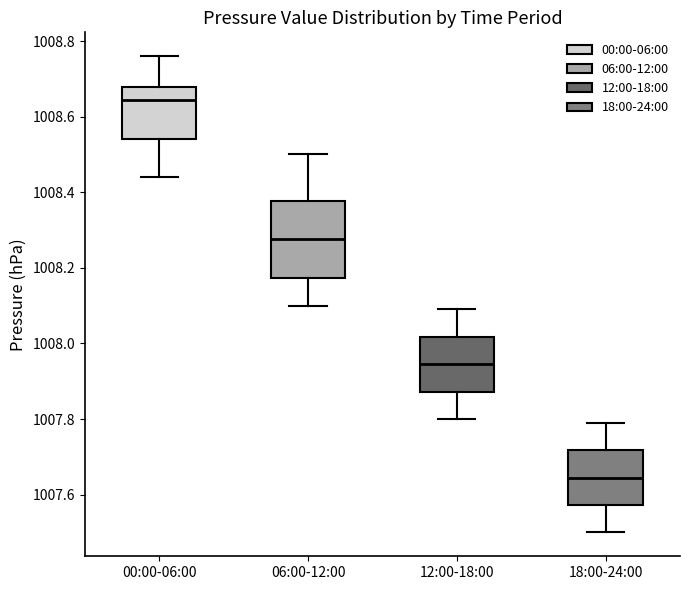

Reading left to right, read every box against the y-axis: the position of its median line, the range the box covers, and the ends of its whiskers. The values are not printed on the chart, so give them approximately, as read against the axis.

00:00-06:00: median 1008.64, box 1008.54 to 1008.68, whiskers 1008.44 to 1008.76
06:00-12:00: median 1008.28, box 1008.18 to 1008.38, whiskers 1008.10 to 1008.50
12:00-18:00: median 1007.94, box 1007.88 to 1008.02, whiskers 1007.80 to 1008.10
18:00-24:00: median 1007.64, box 1007.58 to 1007.72, whiskers 1007.50 to 1007.80